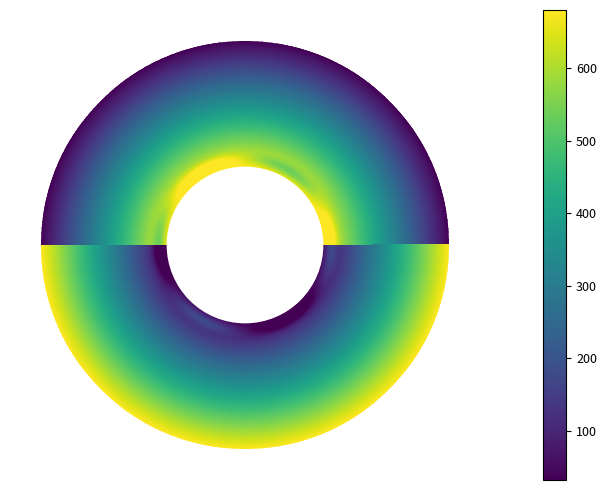

What is the difference between the a95702e5cced3ce65c771904831dc69b08bf48e values at 1 and -1?

681